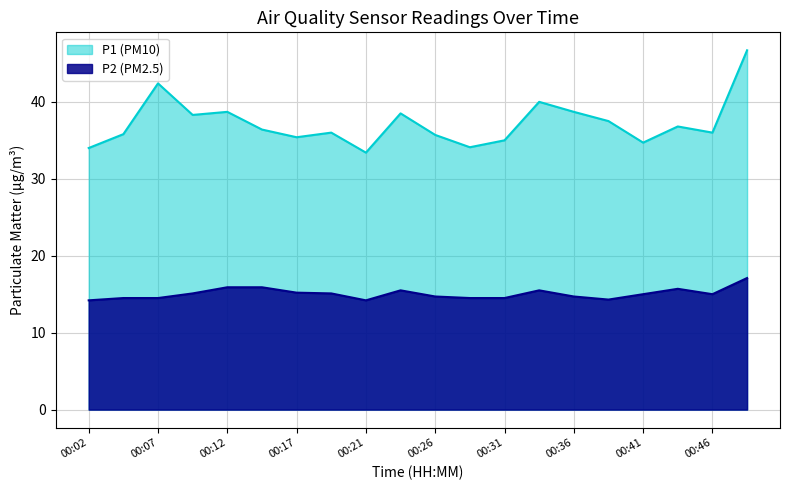

Read the P2 value at 00:02.

14.2